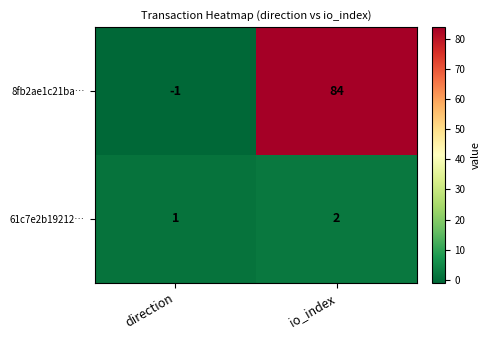

Reading left to right, list all the values displayed in this chart.

8fb2ae1c21ba…: -1	84
61c7e2b19212…: 1	2